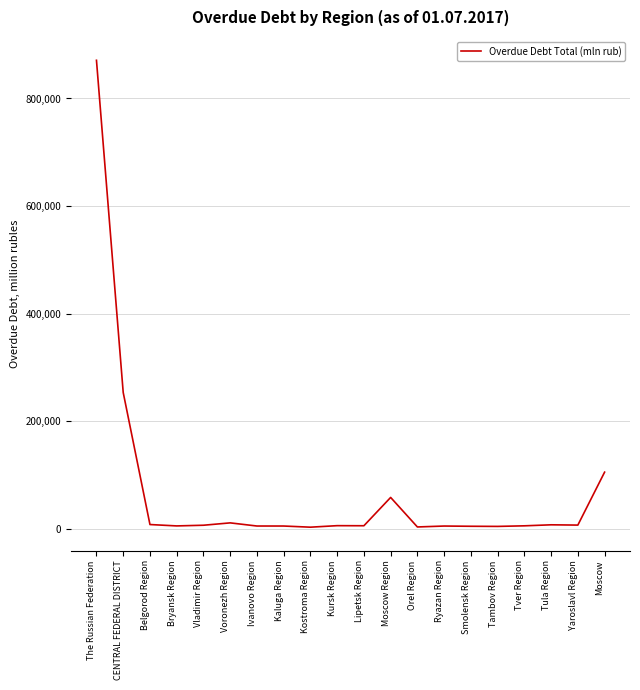

True or false: the data shows 253251 at CENTRAL FEDERAL DISTRICT.

True